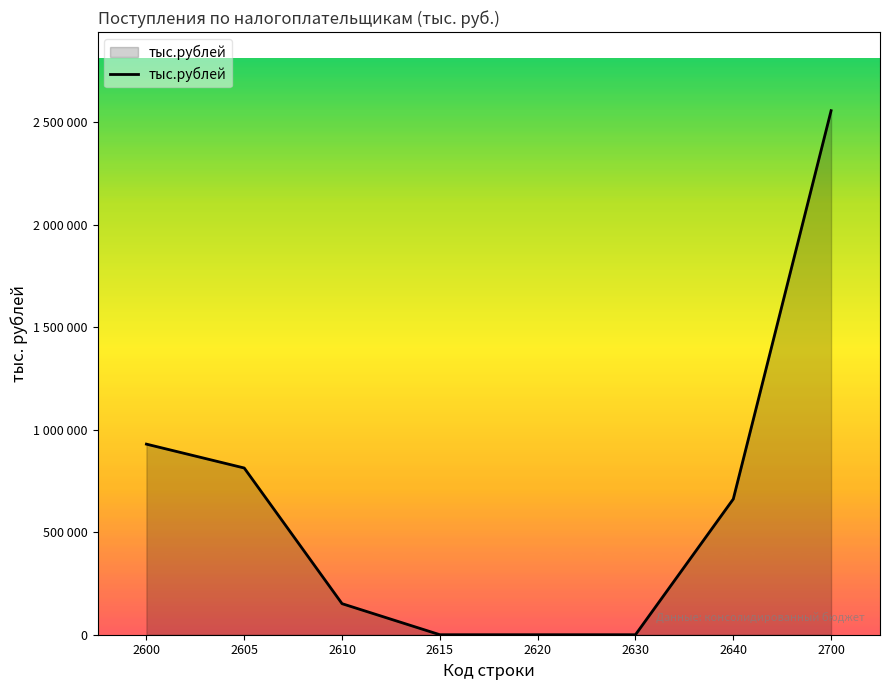

Does the chart have visible grid lines?

No